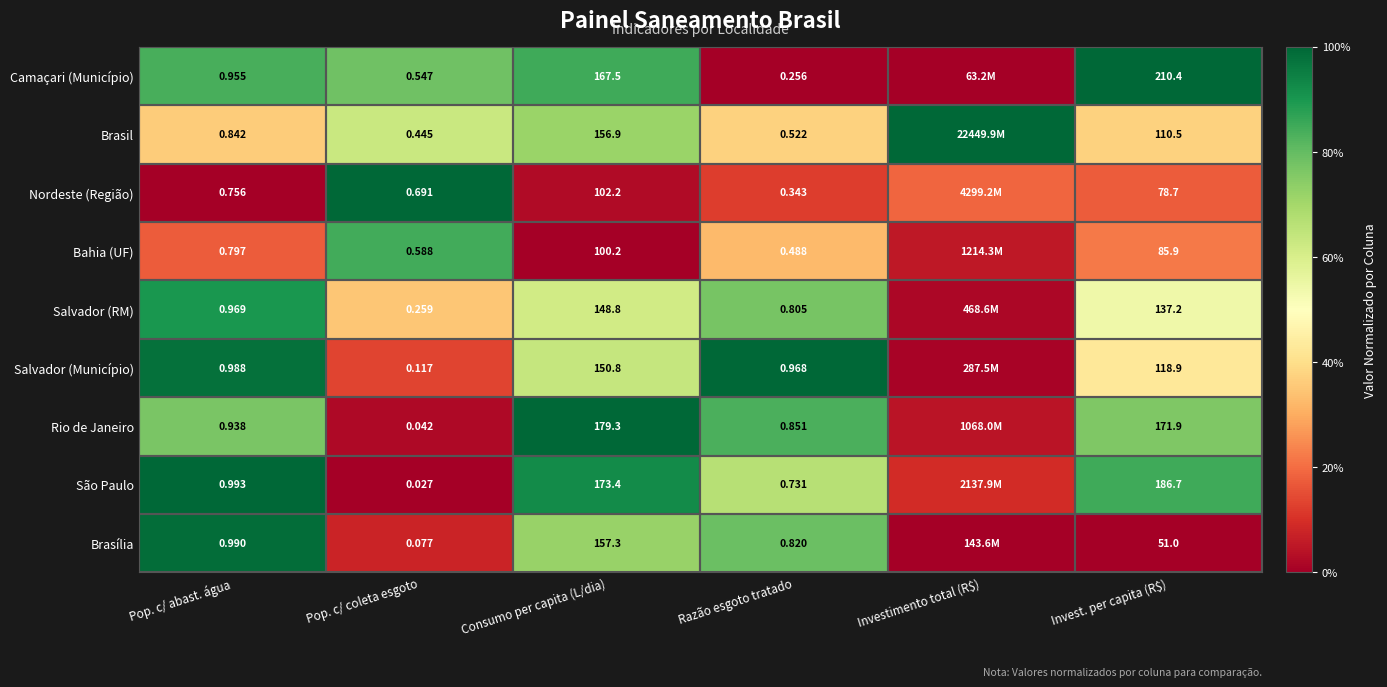

At Invest. per capita (R$), list the series in order from largest to smallest.

Camaçari (Município), São Paulo, Rio de Janeiro, Salvador (RM), Salvador (Município), Brasil, Bahia (UF), Nordeste (Região), Brasília